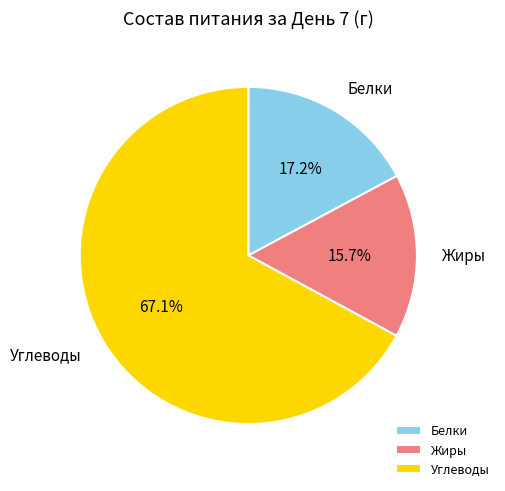

Does any single category account for the majority?

Yes